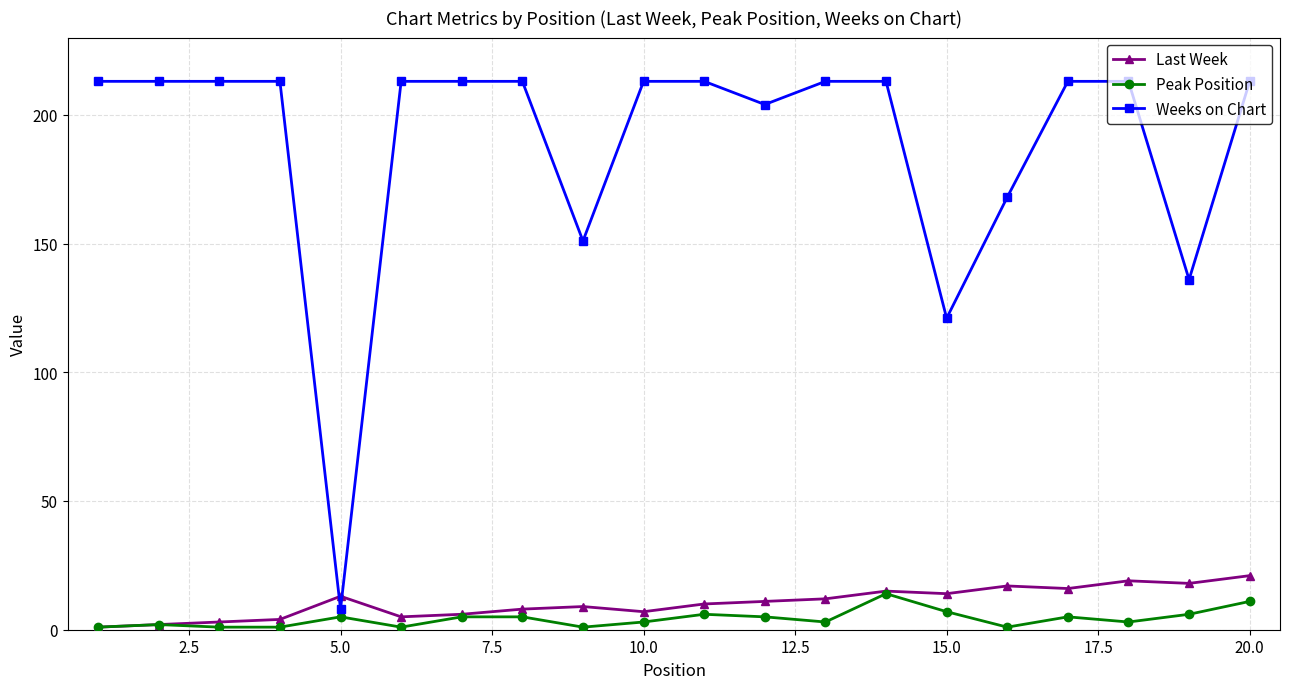

True or false: Peak Position has more than 0 points higher than both neighbors.

True